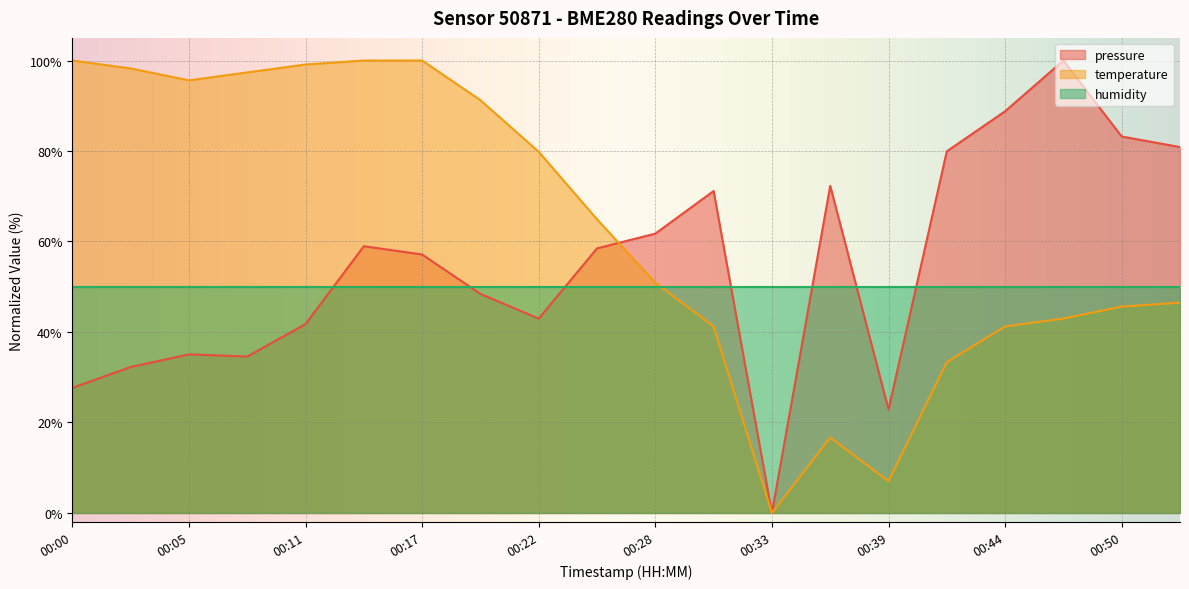

At which category does the chart reach its minimum across all series?

00:33